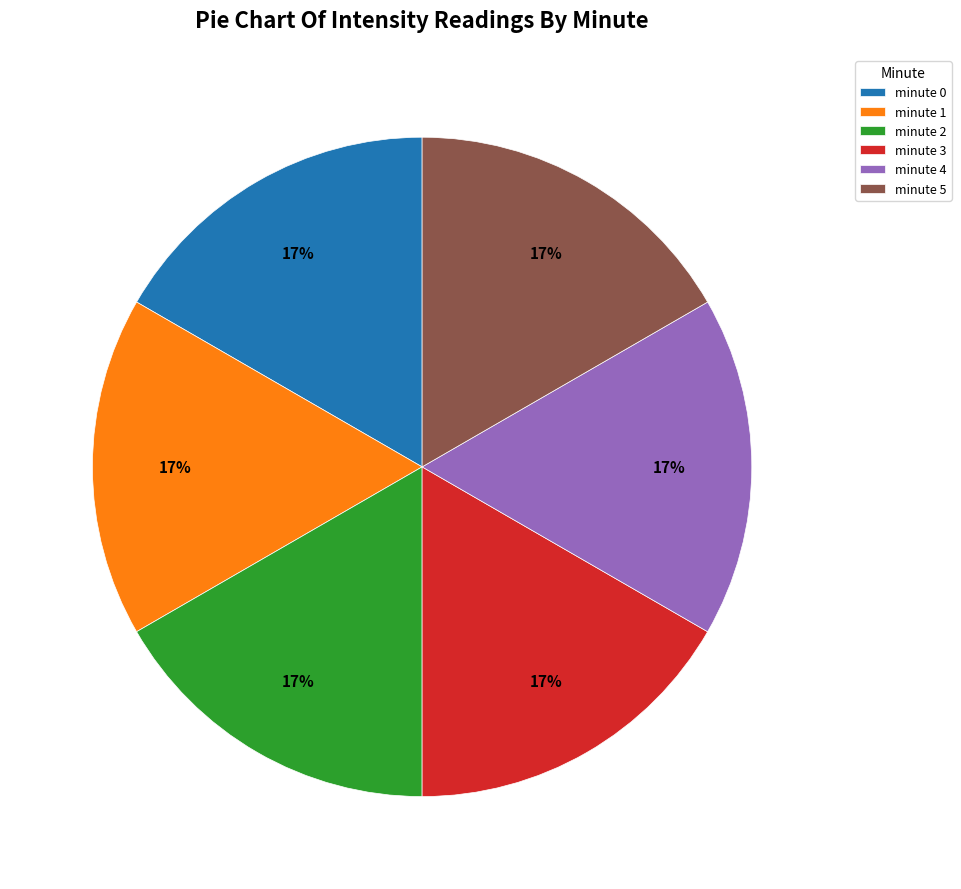

To the nearest percent, what is the difference between the largest and smallest slice percentages?

0%